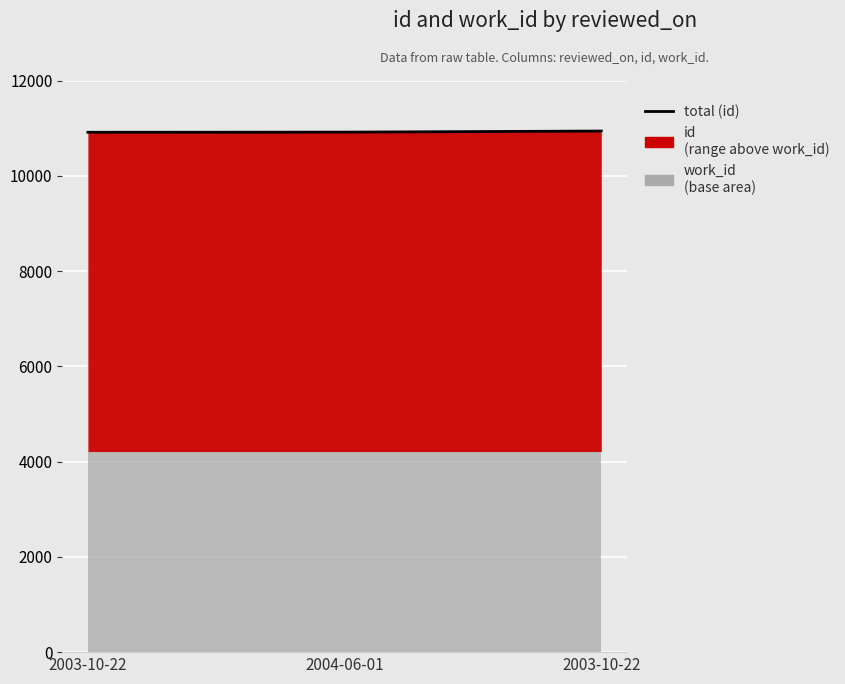

What is the ratio of the value at 2003-10-22 to the value at 2004-06-01?

1.0